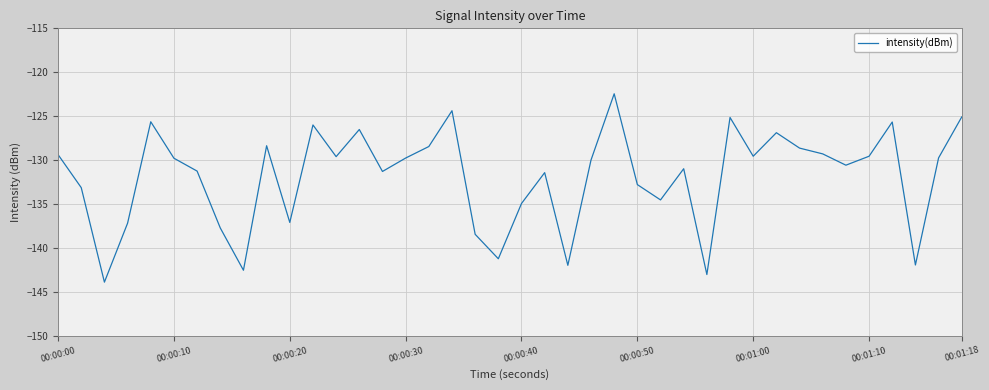

What is the smallest value displayed?

-143.9